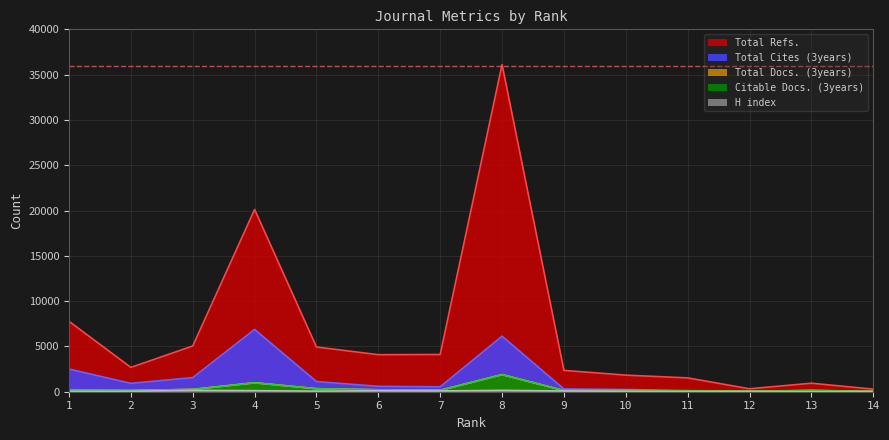

Reading left to right, list all the values displayed in this chart.

H index: 34	45	148	117	61	102	85	150	80	49	22	15	11	21
Total Docs. (3years): 157	133	258	989	334	212	156	1890	131	119	94	49	143	45
Total Refs.: 7768	2684	5048	20118	4936	4086	4108	36115	2353	1830	1527	325	937	286
Total Cites (3years): 2502	922	1555	6877	1120	594	542	6130	304	242	124	55	51	10
Citable Docs. (3years): 157	133	251	984	334	210	153	1885	131	119	93	49	126	45